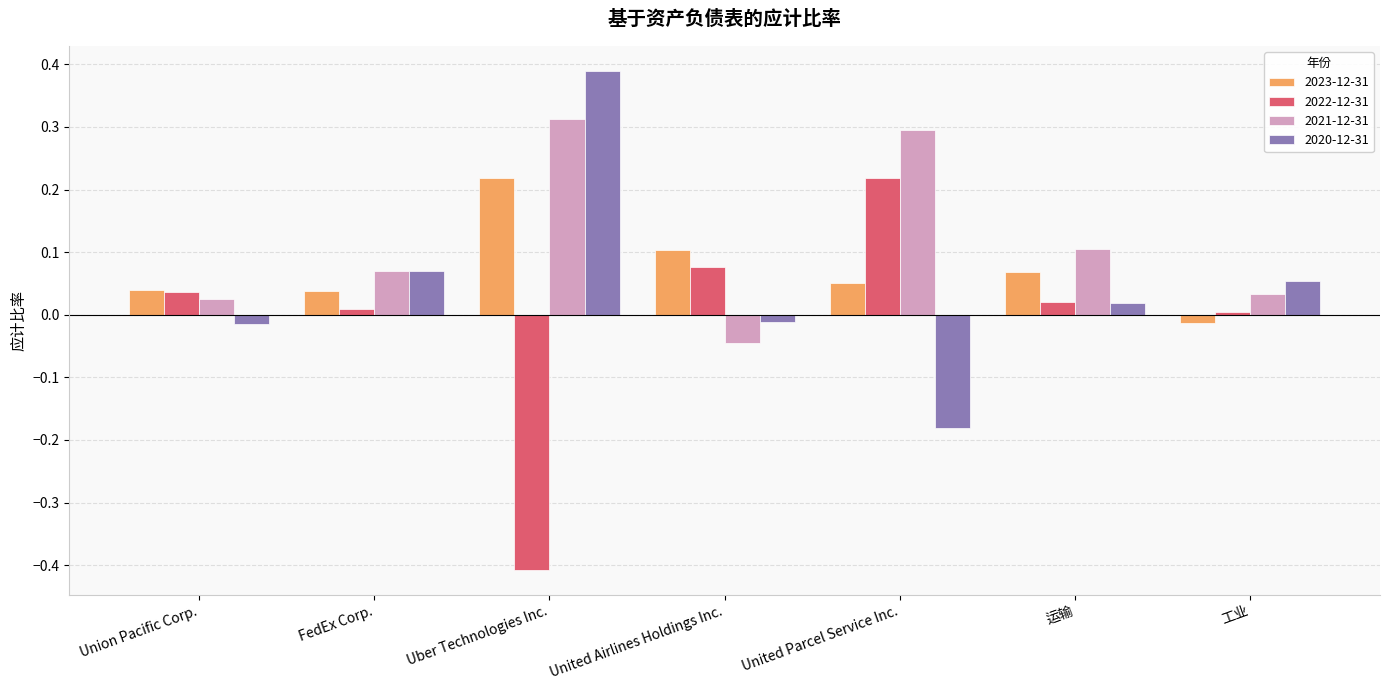

How many negative values does the 2021-12-31 series have?

1